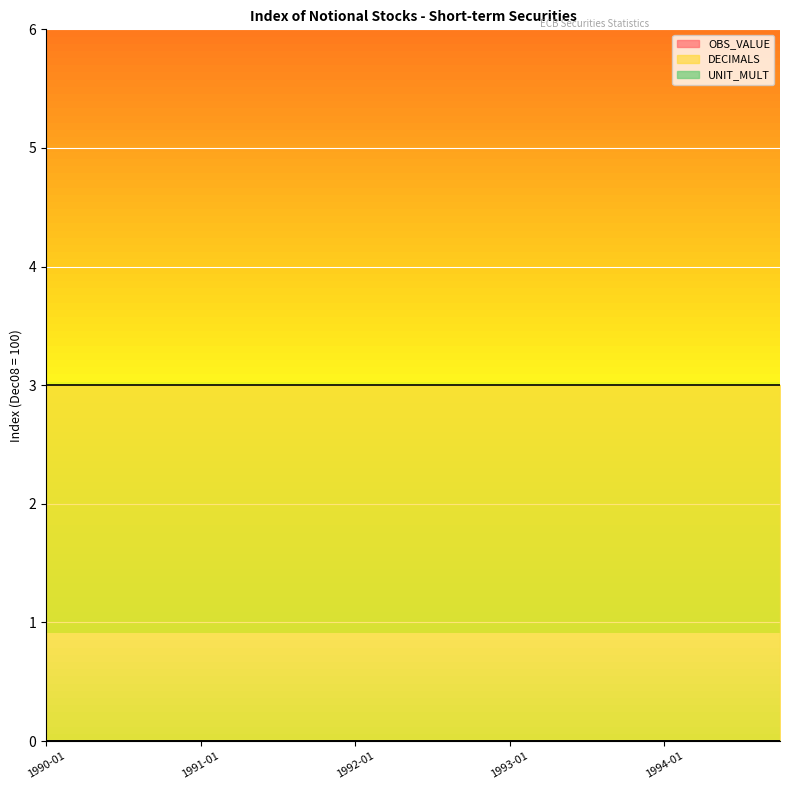

What are all the series names shown in the legend?

OBS_VALUE, DECIMALS, UNIT_MULT